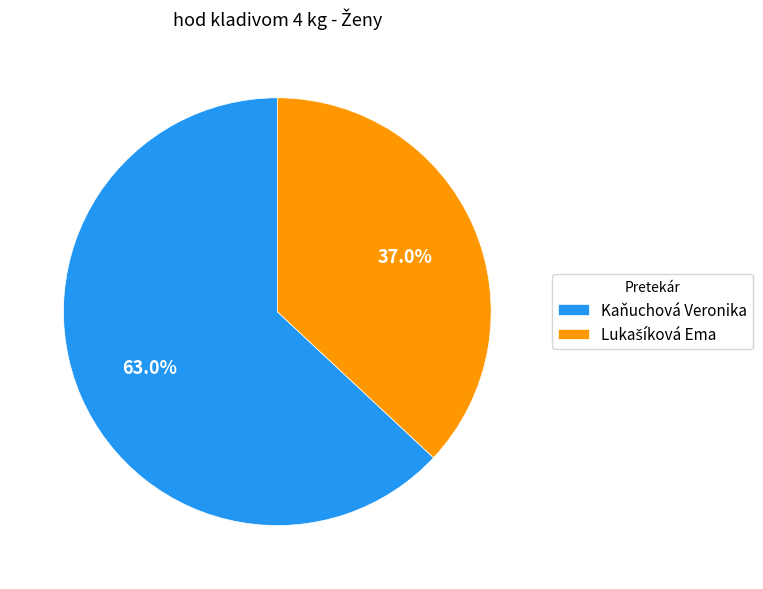

How many slices are in this pie chart?

2